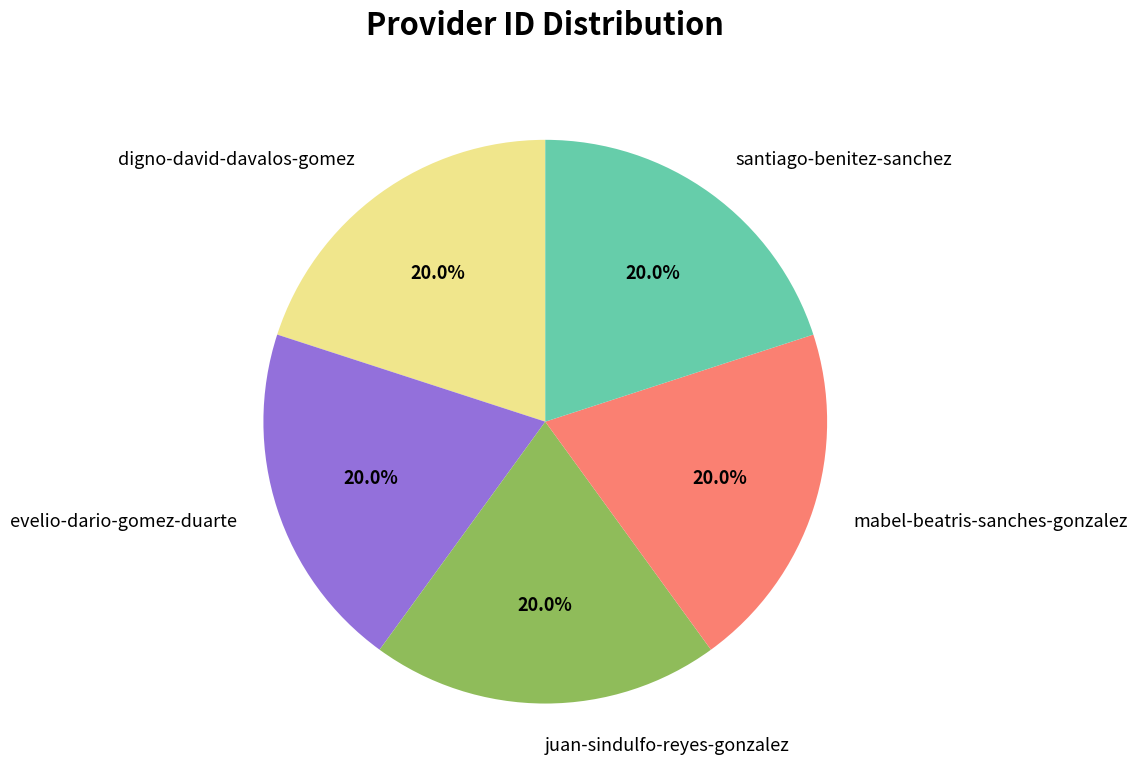

Combined, do santiago-benitez-sanchez and digno-david-davalos-gomez account for over 50%?

No